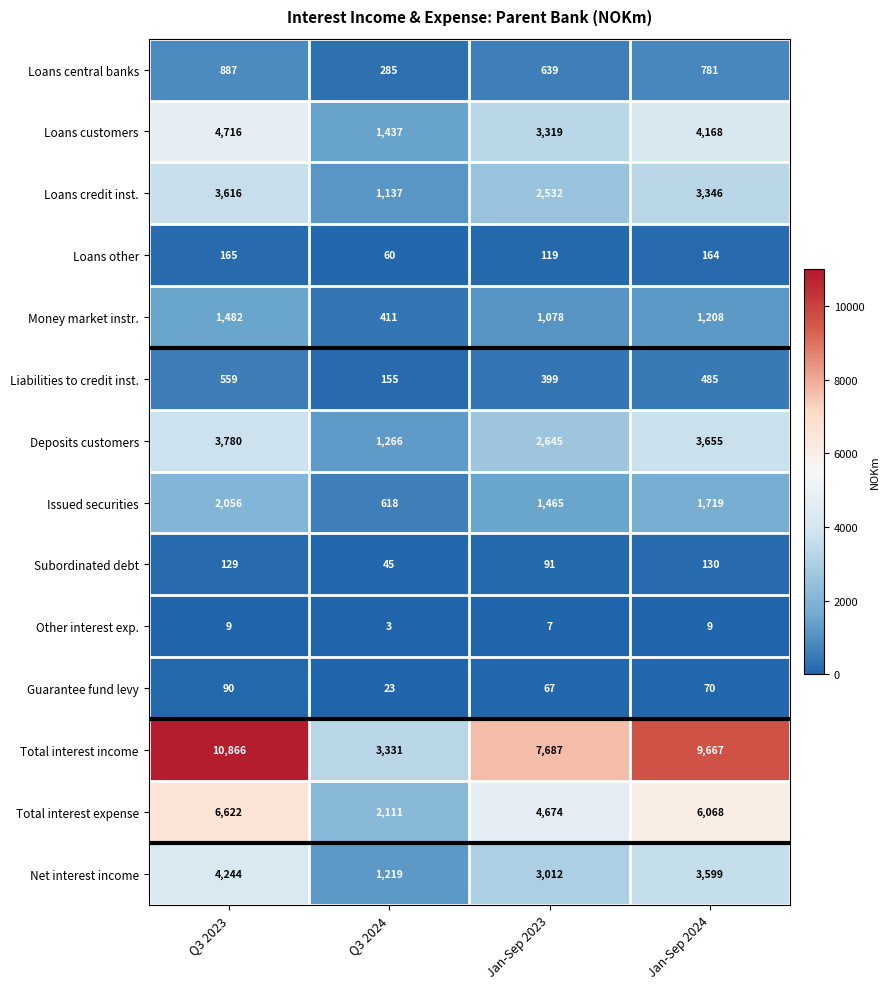

Rank the series at Q3 2024 from highest to lowest value.

Total interest income, Total interest expense, Loans customers, Deposits customers, Net interest income, Loans credit inst., Issued securities, Money market instr., Loans central banks, Liabilities to credit inst., Loans other, Subordinated debt, Guarantee fund levy, Other interest exp.